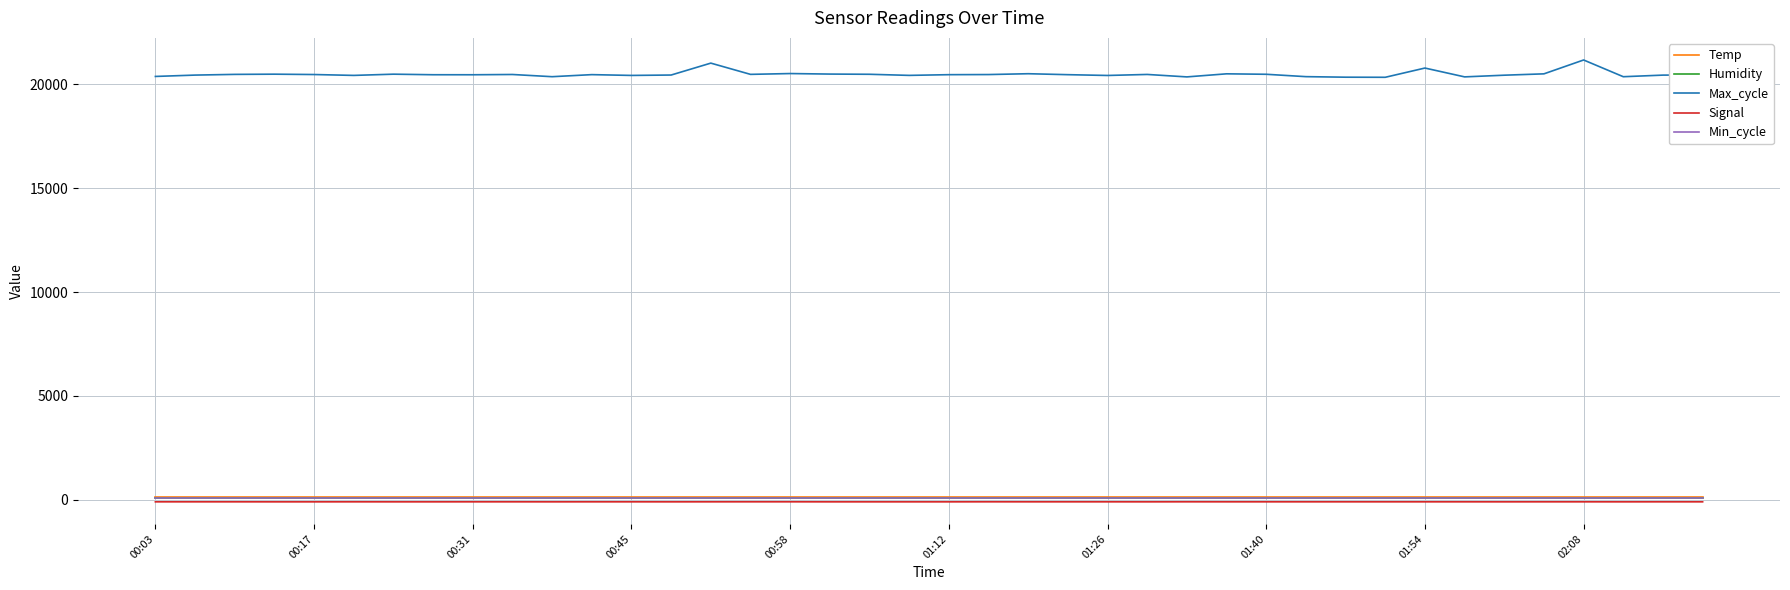

Which series has the largest range (max minus min)?

Max_cycle